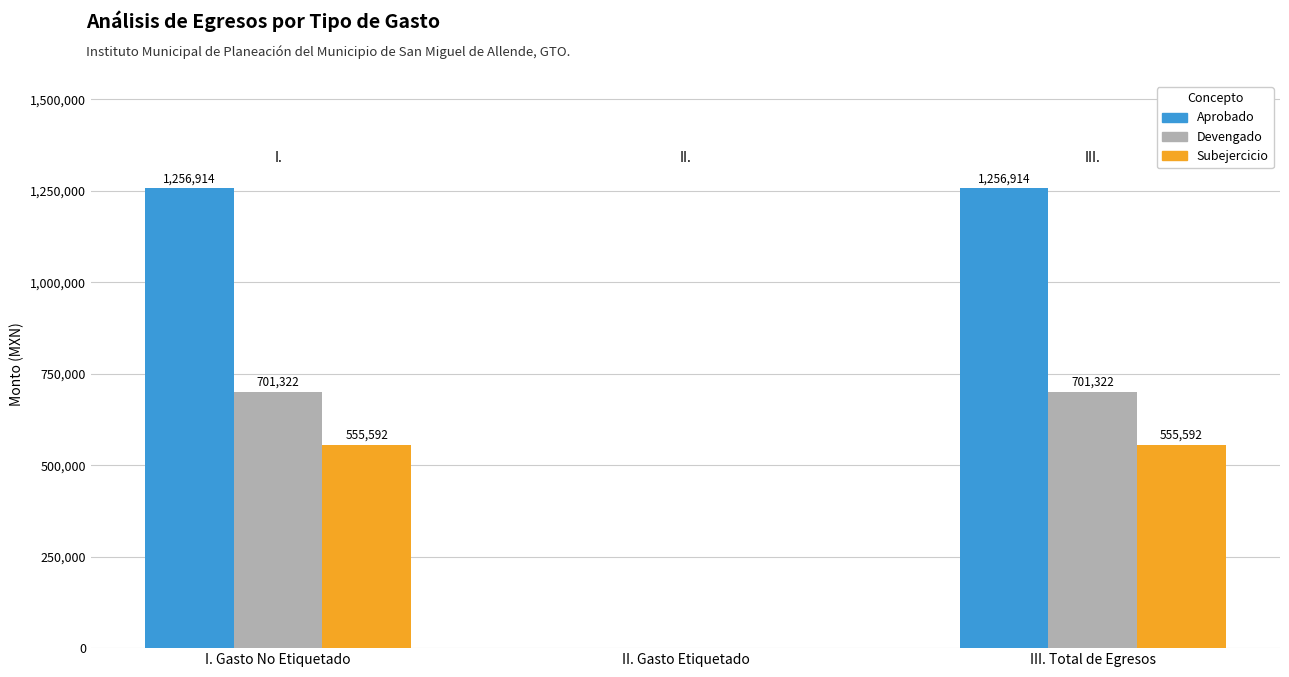

Where is Subejercicio nearest to the value 277795?

II. Gasto Etiquetado